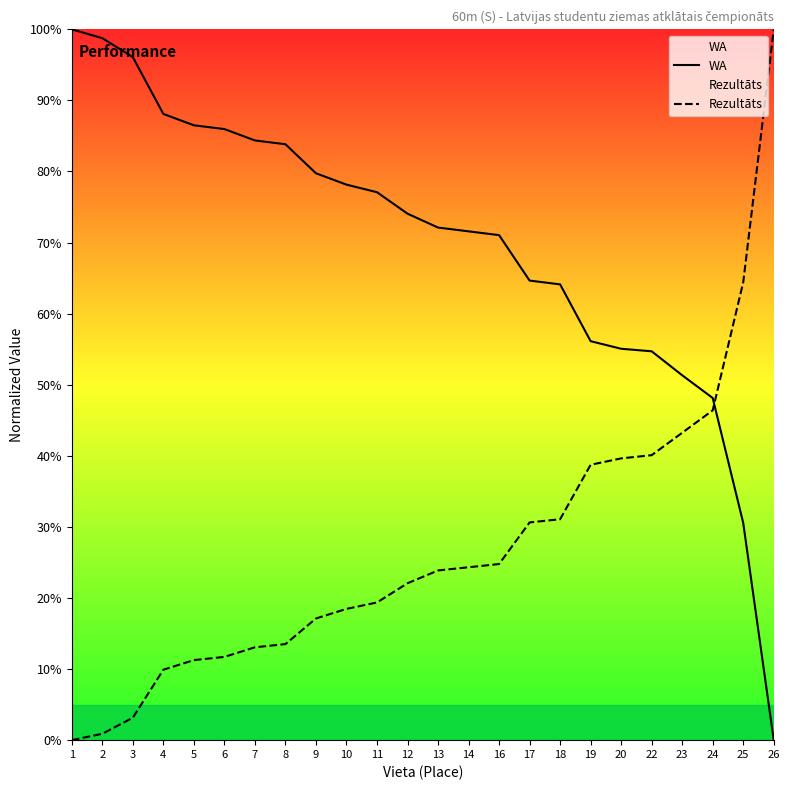

What is the difference between the highest and lowest values at 17?

34.0